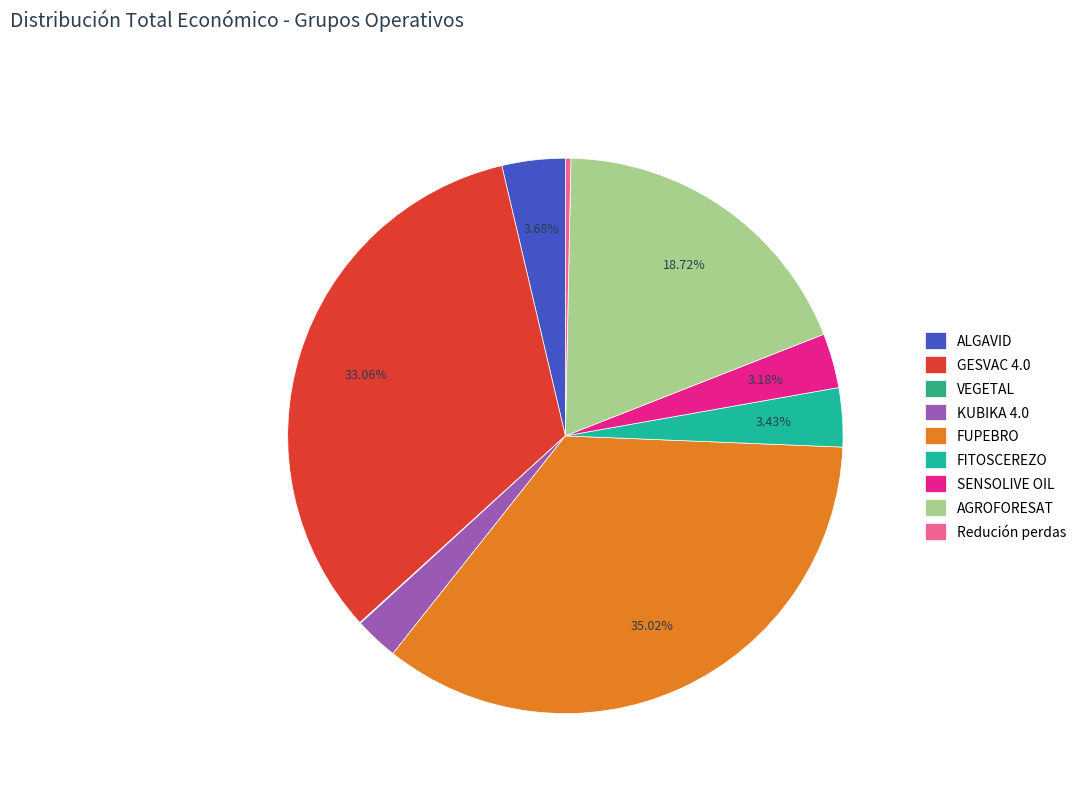

Count the number of slices in the pie.

9